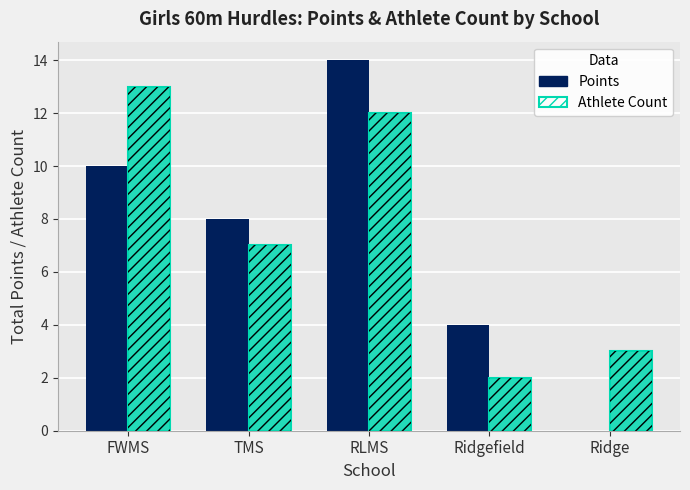

The value of Points at Ridgefield is 4. True or false?

True